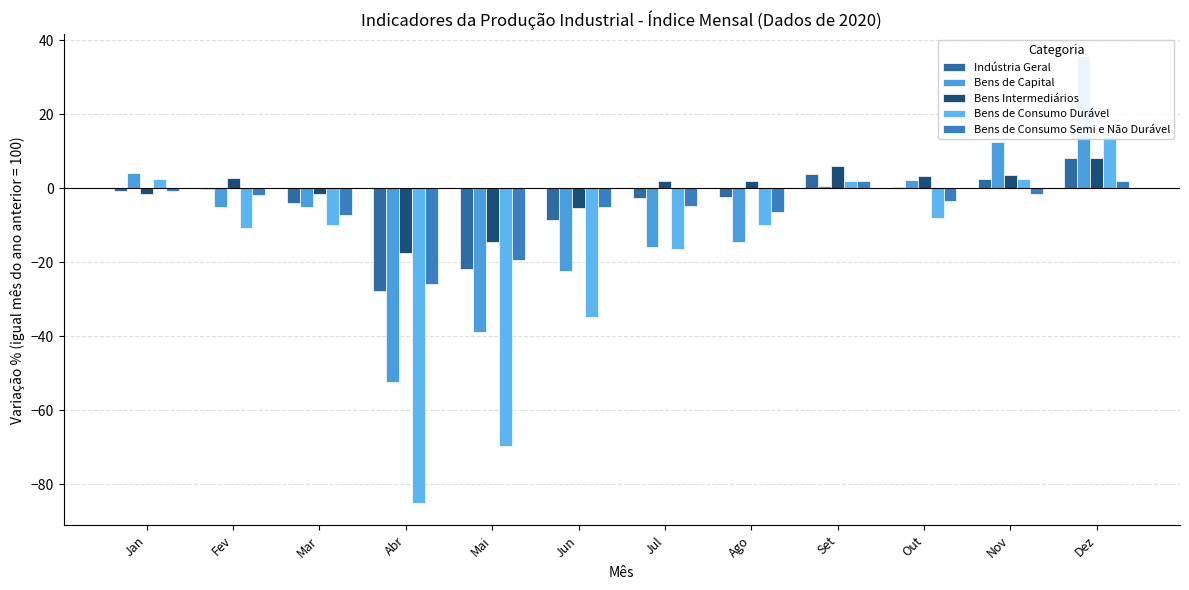

Which series has the largest range (max minus min)?

Bens de Consumo Durável